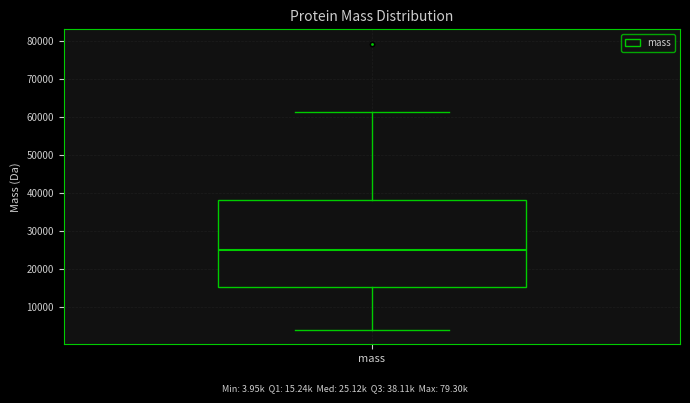

Read this box plot against the y-axis: the position of the median line, the range covered by the box, and the ends of both whiskers. The values are not printed on the chart, so give them approximately, as read against the axis.

median 25000, box 15000 to 38000, whiskers 4000 to 61000